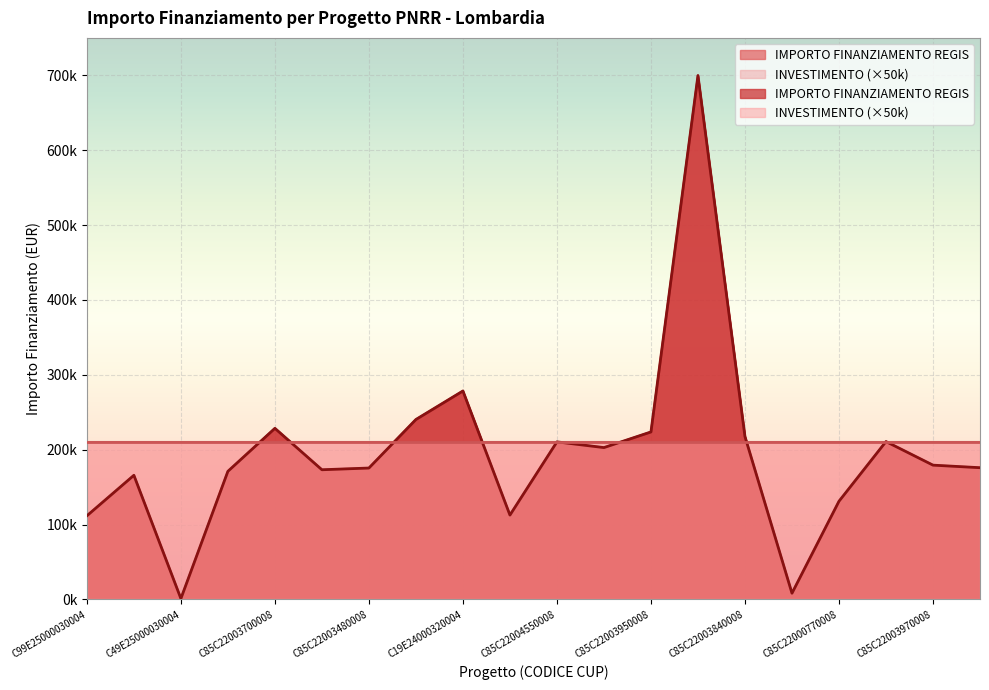

Rank the categories by value from highest to lowest.

C85C22004240008, C19E24000320004, C85C22003690008, C85C22003700008, C85C22003950008, C85C22003840008, C85C22004400008, C85C22004550008, C85C22003960008, C85C22003970008, C85C22000950008, C85C22003480008, C85C22002560008, C85C22002890008, C19E25000060004, C85C22000770008, C29E24000390004, C99E25000030004, C49E24000510004, C49E25000030004